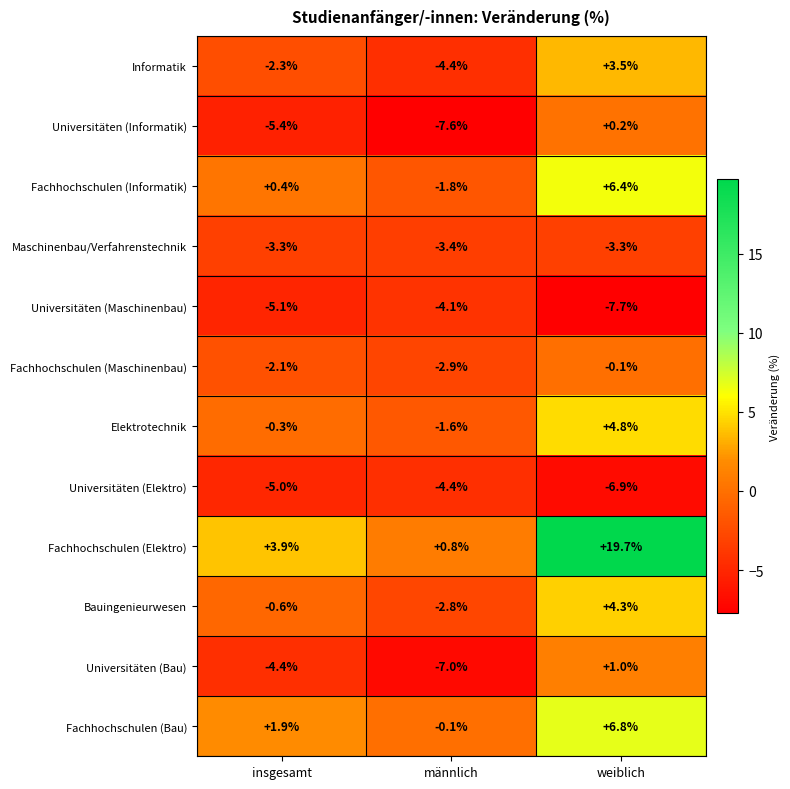

The Maschinenbau/Verfahrenstechnik series shows -1.7 at weiblich. True or false?

False